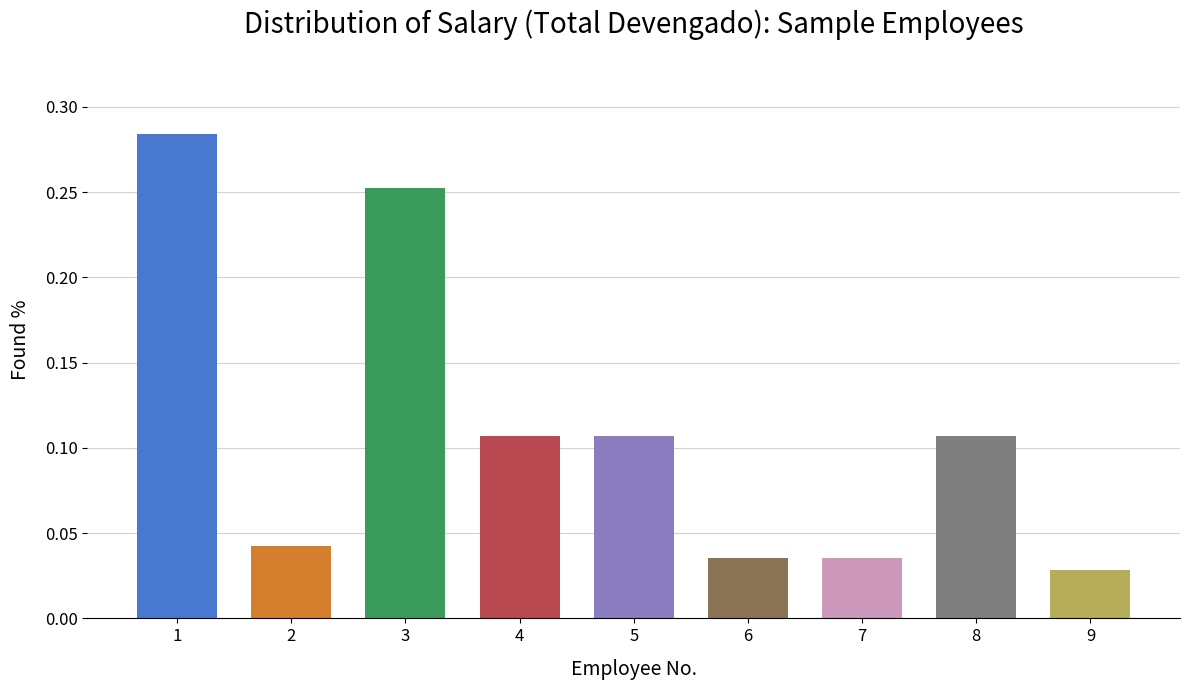

The chart shows a value of 0.0 at 8. True or false?

False